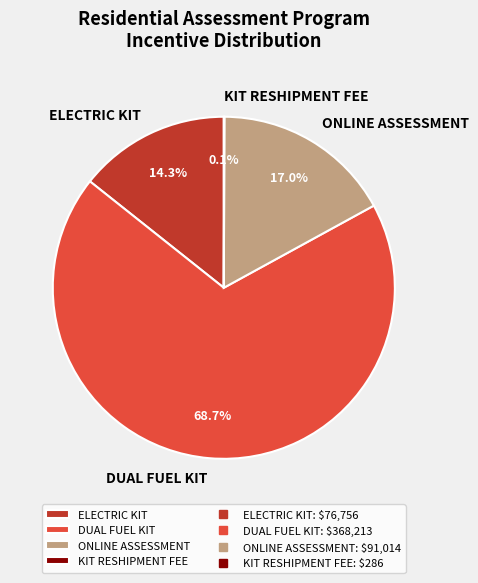

Do DUAL FUEL KIT and ONLINE ASSESSMENT together represent more than half of the pie?

Yes